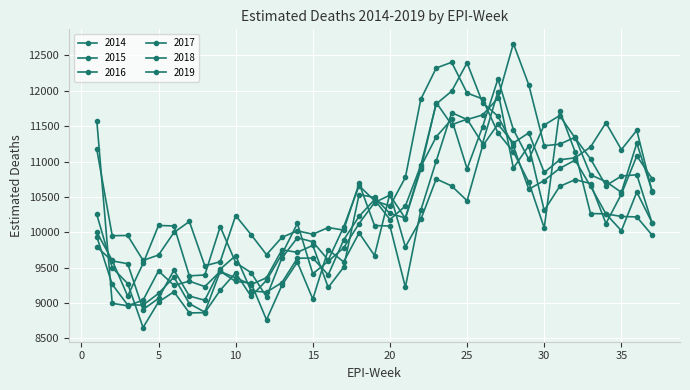

Does the chart display data point markers on the line(s)?

Yes